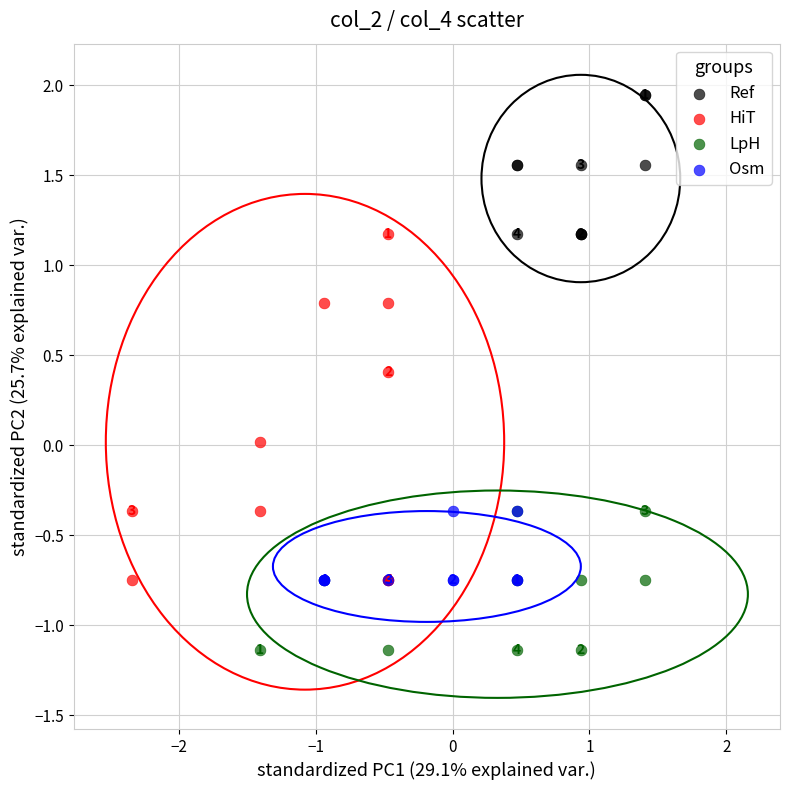

Which series reaches the minimum Y coordinate?

LpH